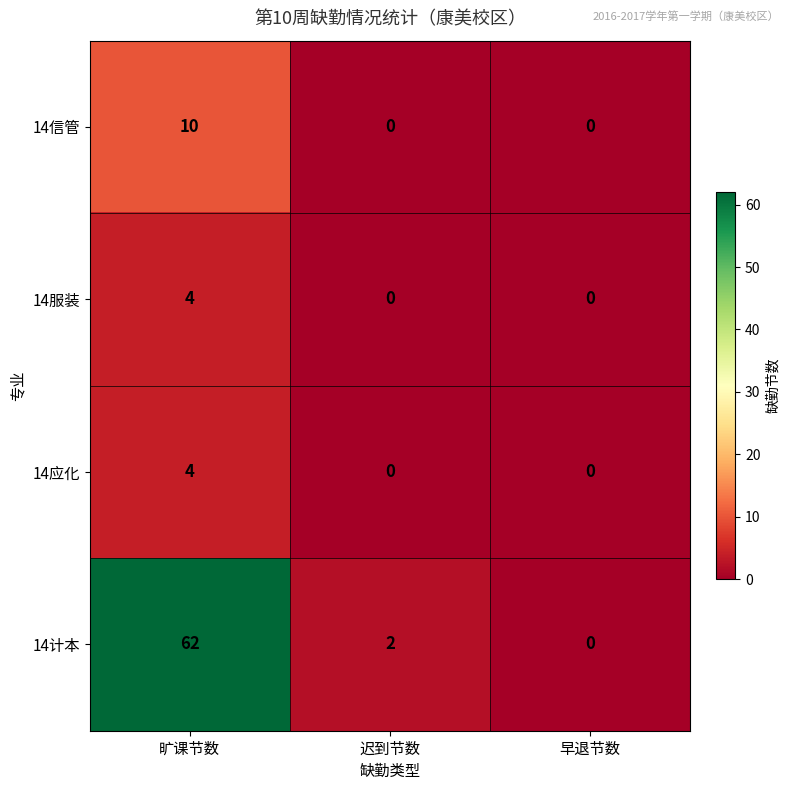

Which category has the lowest value in the 14计本 series?

早退节数